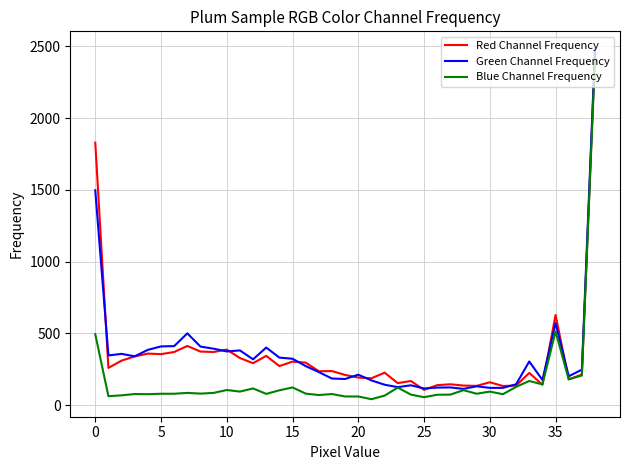

At how many categories does at least one series exceed 1867?

1